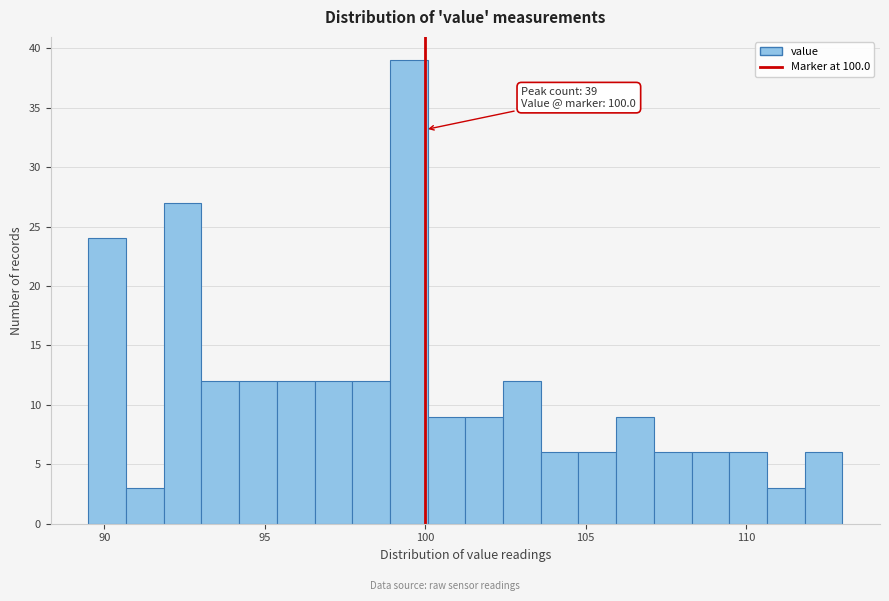

Around what value on the x-axis is the tallest bar? Give the approximate position of its centre, as read against the axis.

99.5